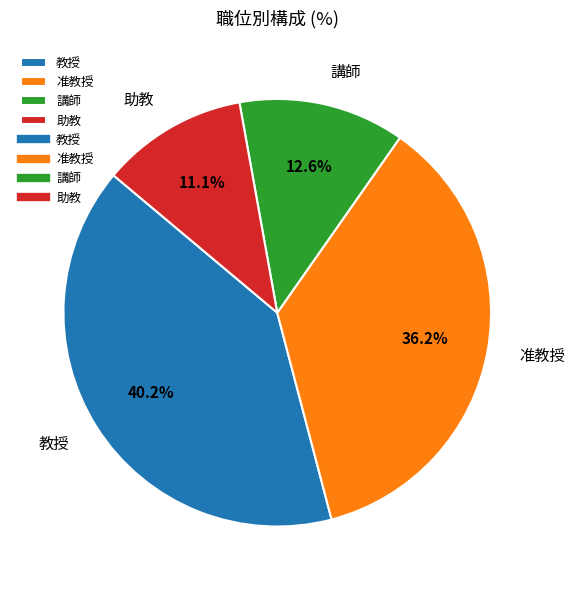

Is there a majority slice in this chart?

No